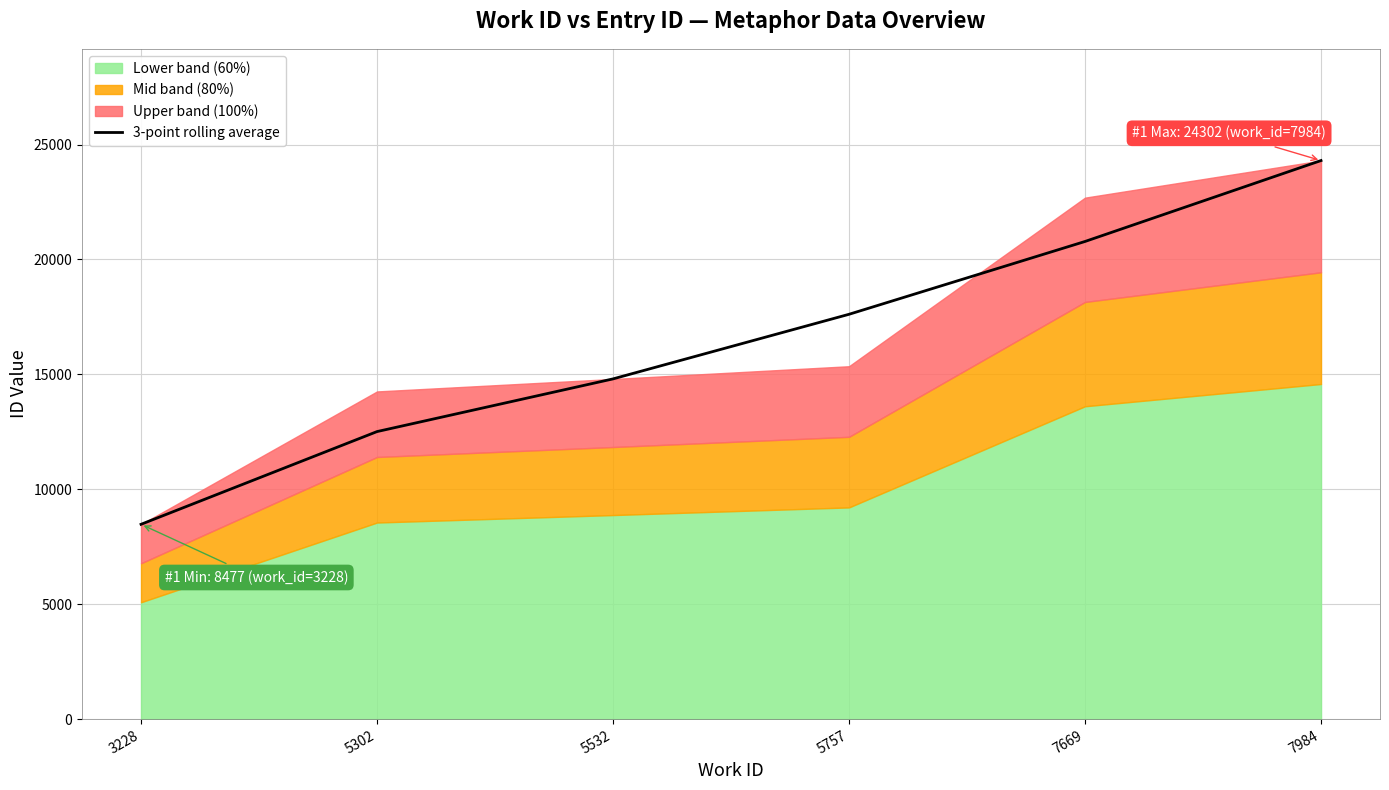

List the labels in order of value, smallest first.

3228, 5302, 5532, 5757, 7669, 7984